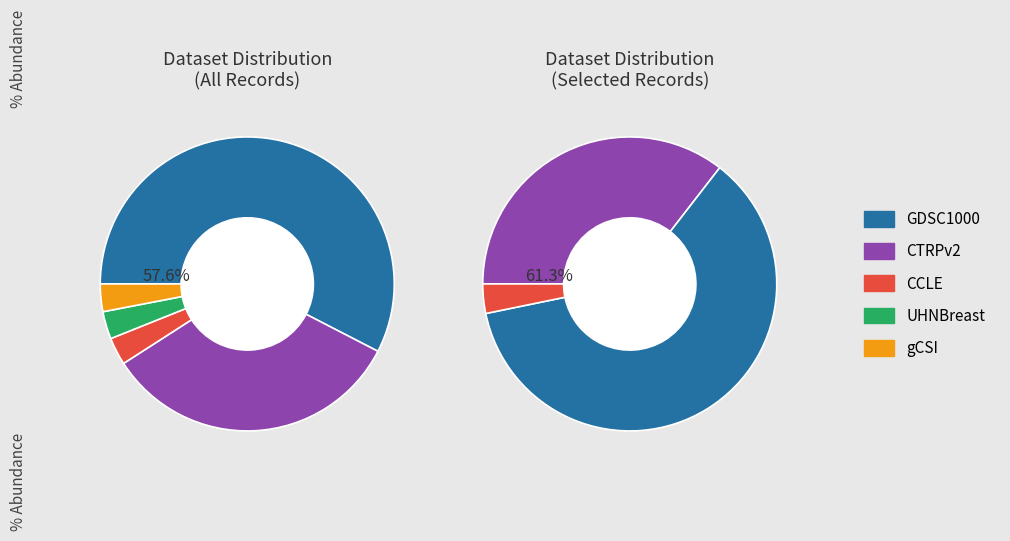

The gCSI slice represents 3% of the pie. True or false?

True